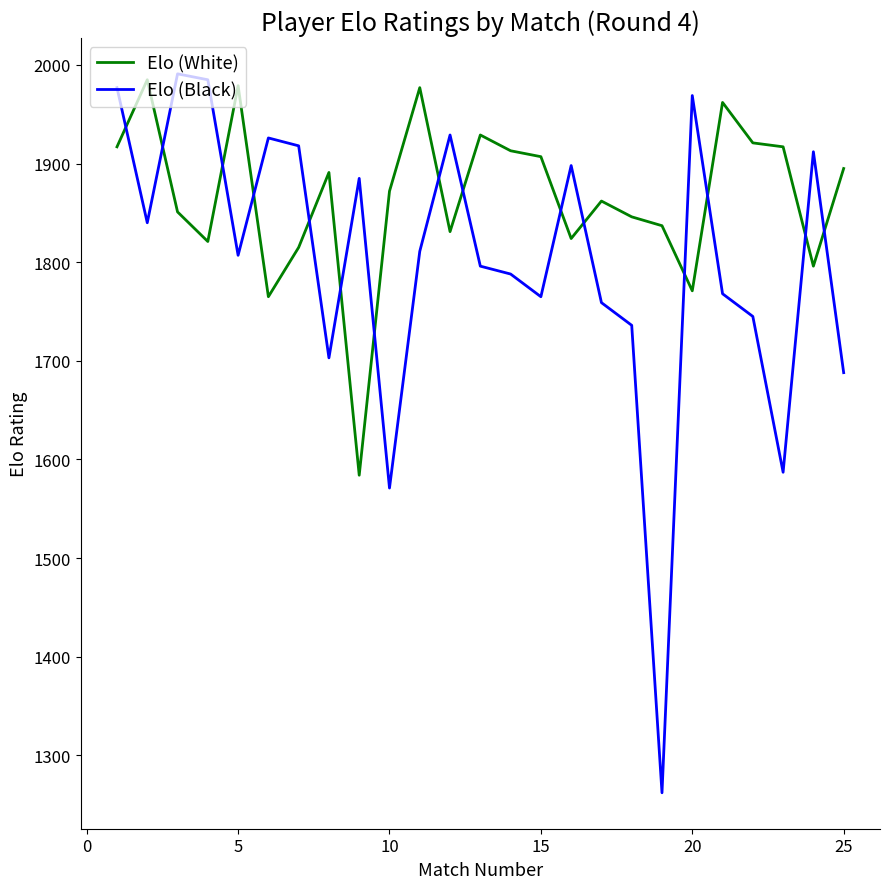

What is the difference between the maximum and second lowest values in the Elo (White) series?

220